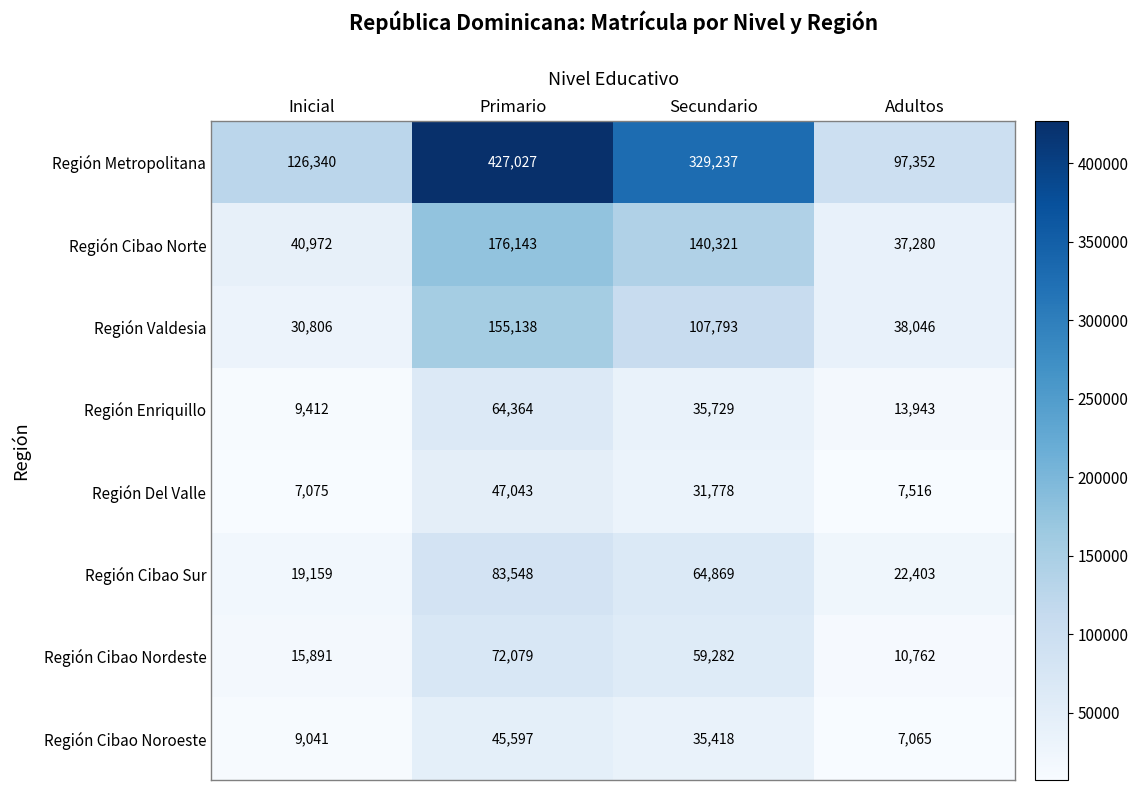

Where does the Región Enriquillo series first go above 35729?

Primario